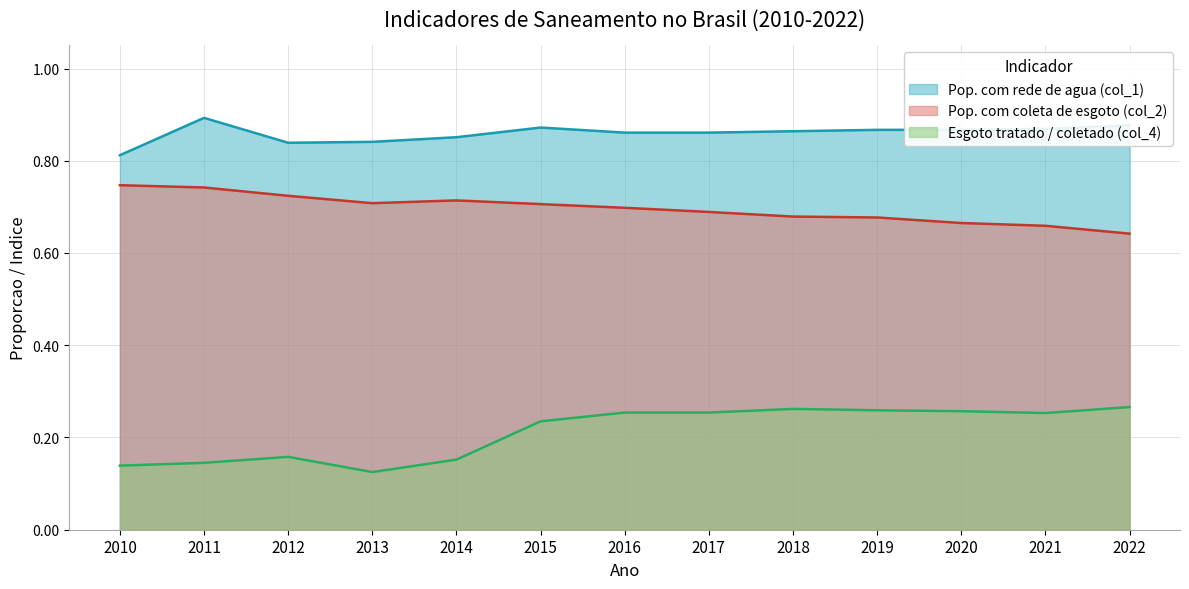

What is the value of the Pop. com rede de agua (col_1) point at the 13th from the left?

0.9